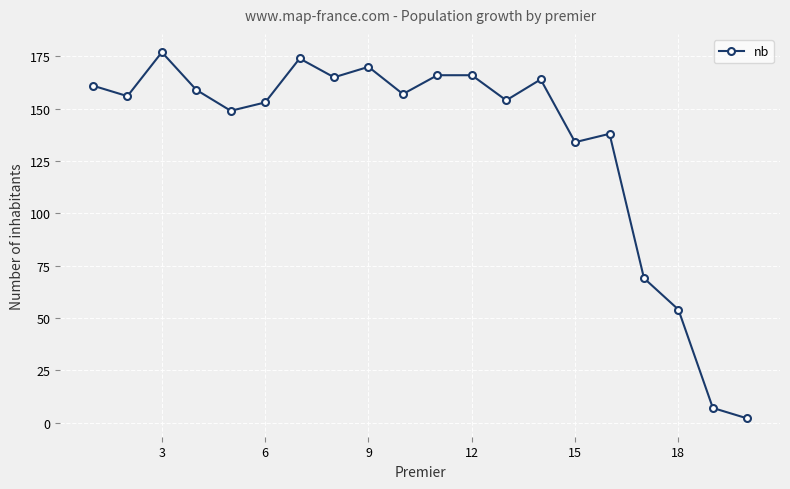

Reading left to right, transcribe all the data shown in this chart.

161	156	177	159	149	153	174	165	170	157	166	166	154	164	134	138	69	54	7	2